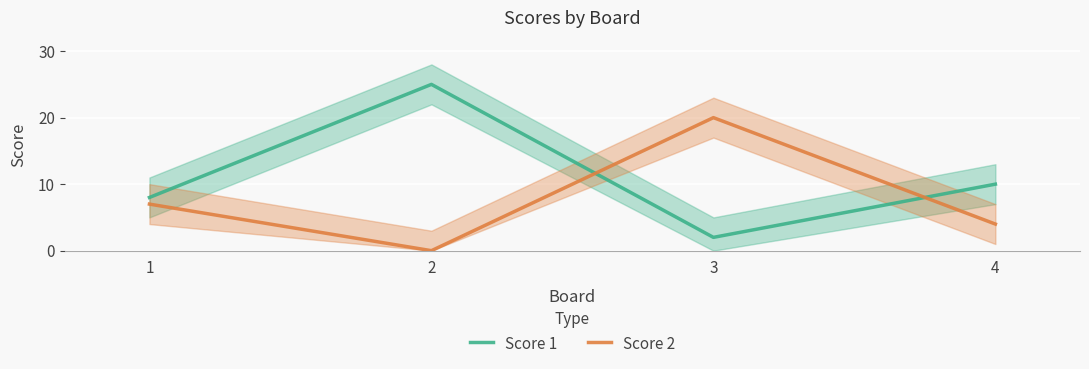

What is the total value across all series at 4?

14